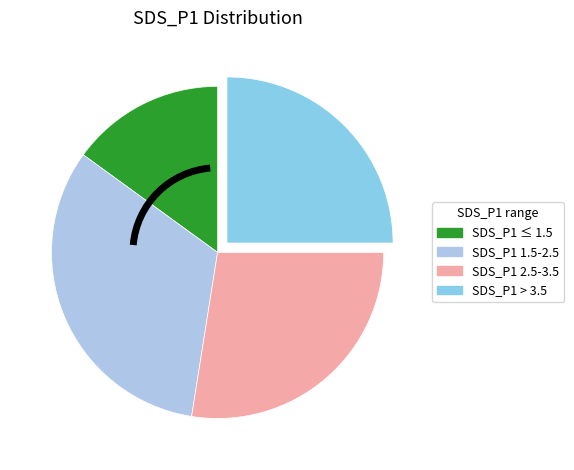

How many segments does this pie chart have?

4